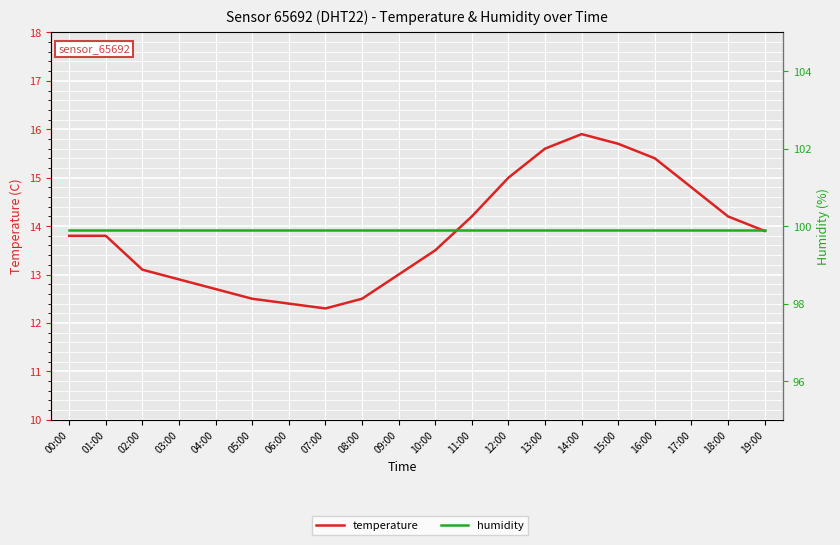

What is the average value of the temperature series?

13.9